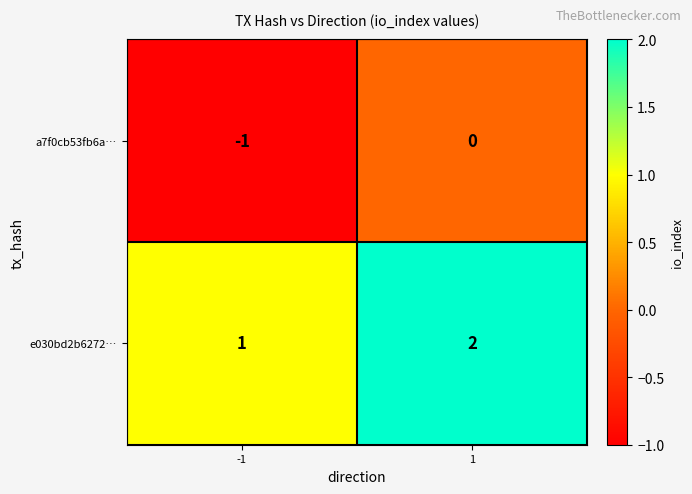

True or false: e030bd2b6272… has a value of 2 at 1.

True